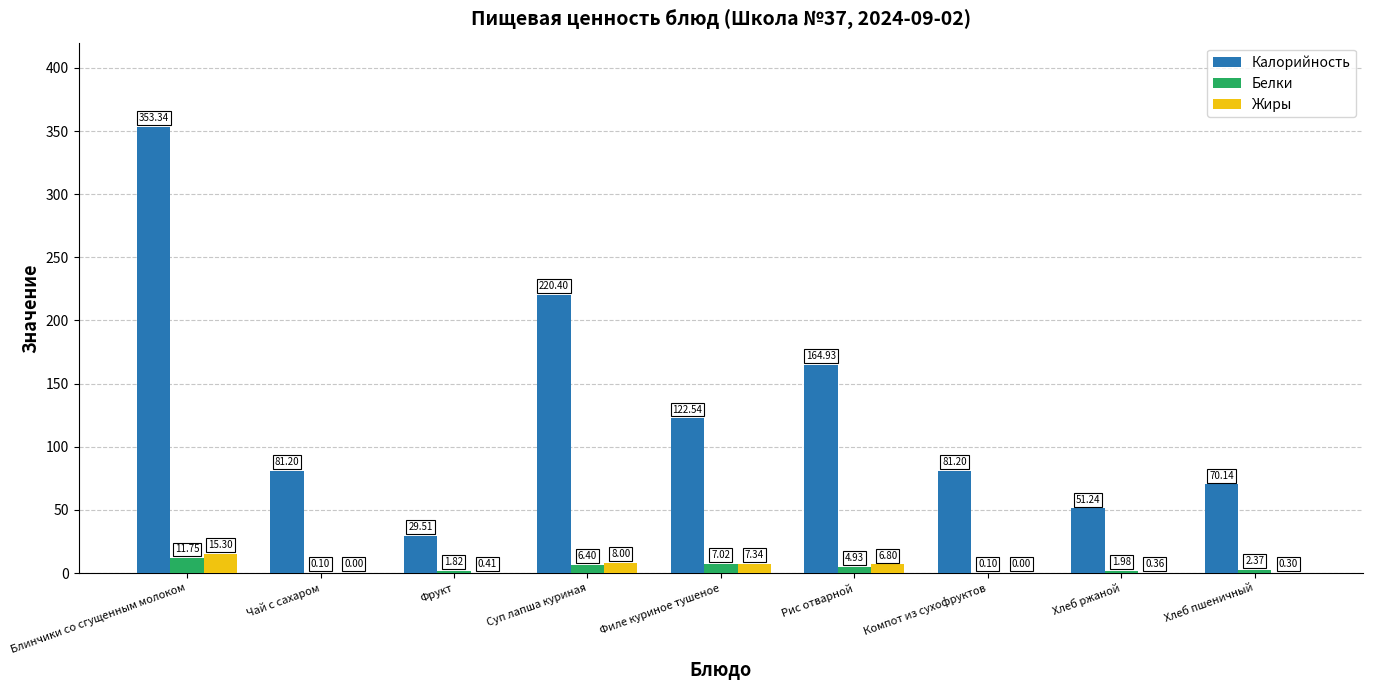

How many values in the Жиры series exceed 0?

7